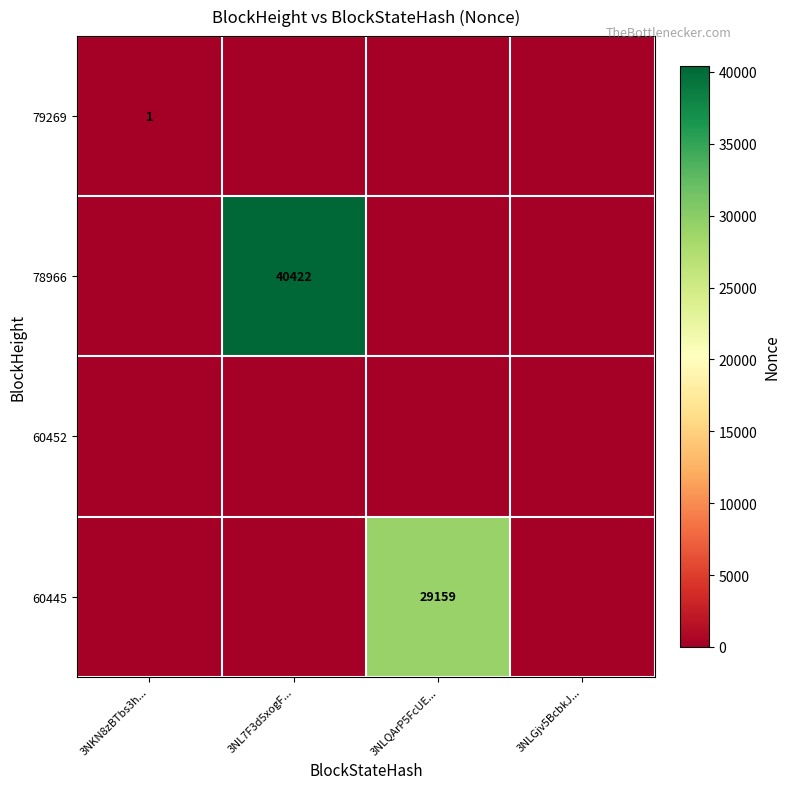

How many distinct data groups are displayed?

4